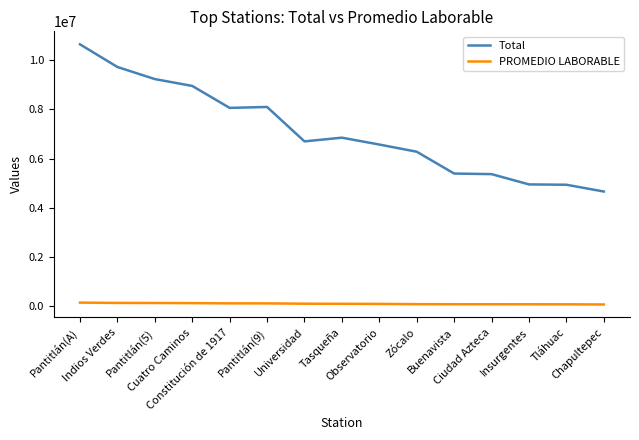

True or false: Total has a value of 9731583 at Indios Verdes.

True